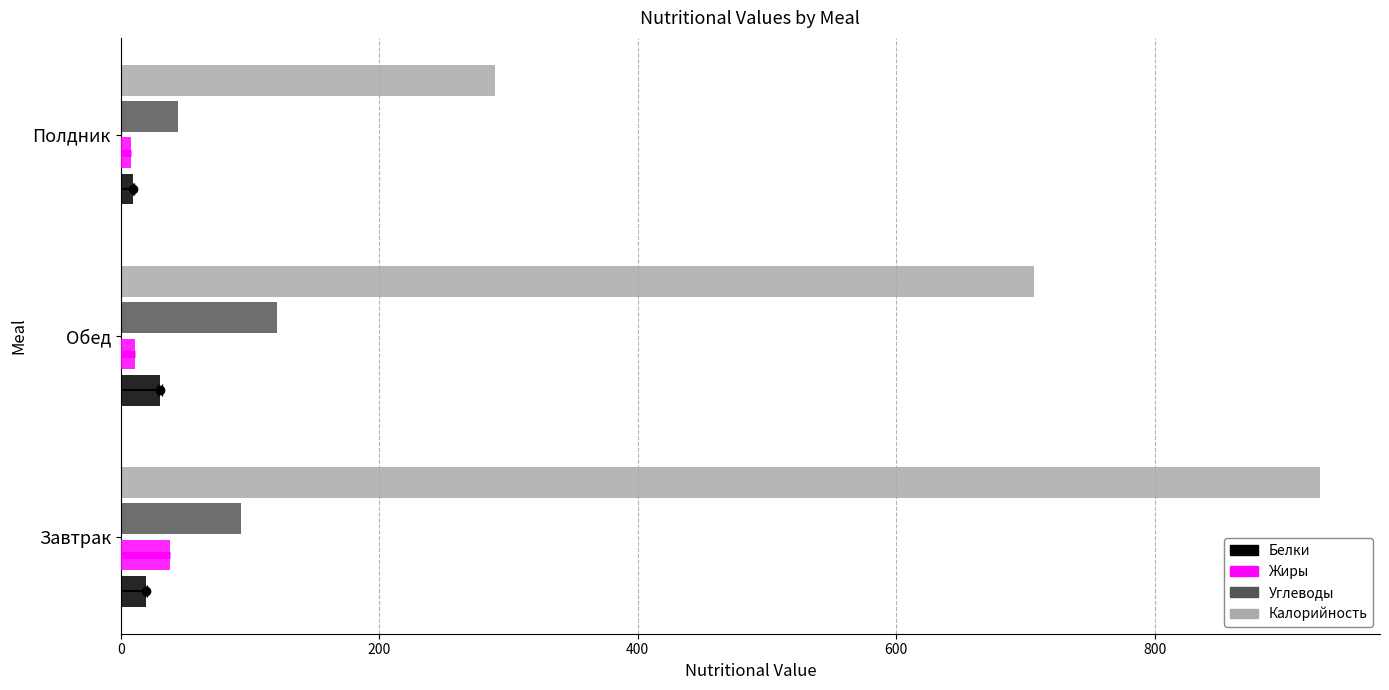

What is the maximum value shown in the chart?

928.0